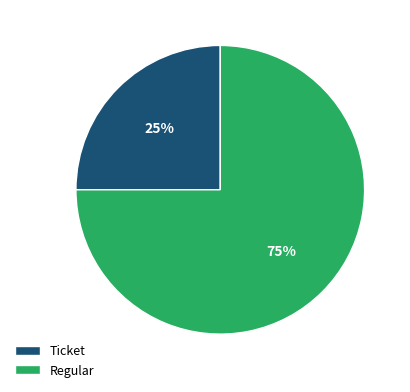

To the nearest percent, what is the average slice percentage?

50%